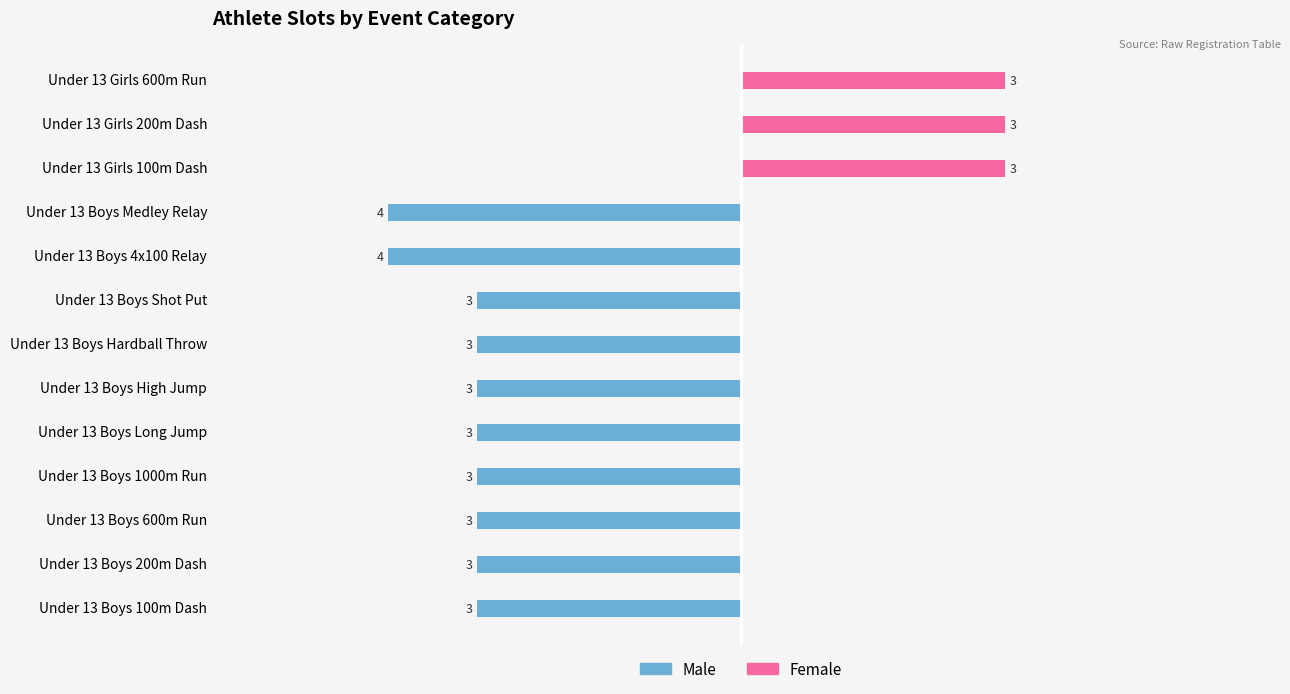

What is the difference between the second highest and second lowest values in the Male series?

4